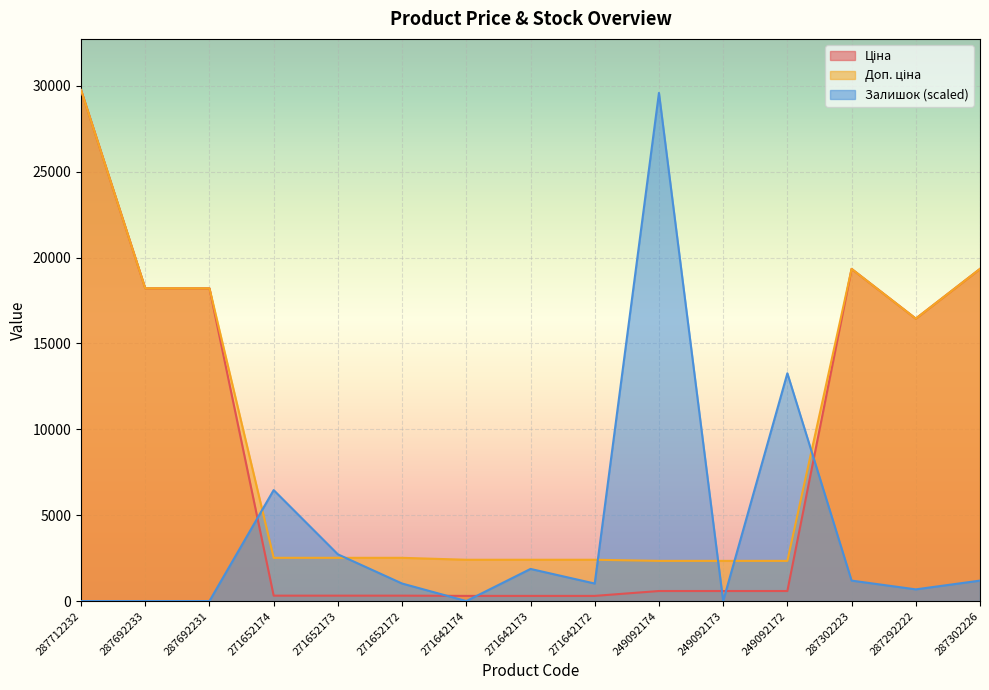

Does the chart display data point markers on the line(s)?

No